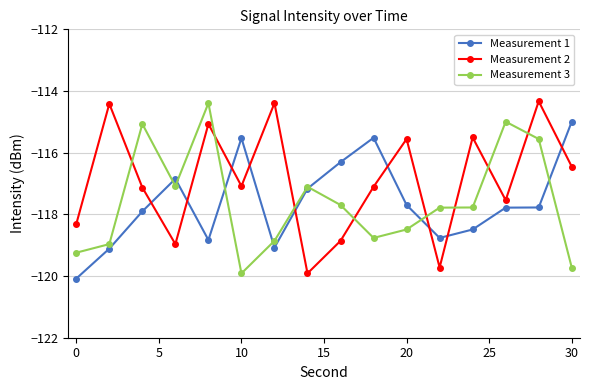

Which series has the largest total across all categories?

Measurement 2